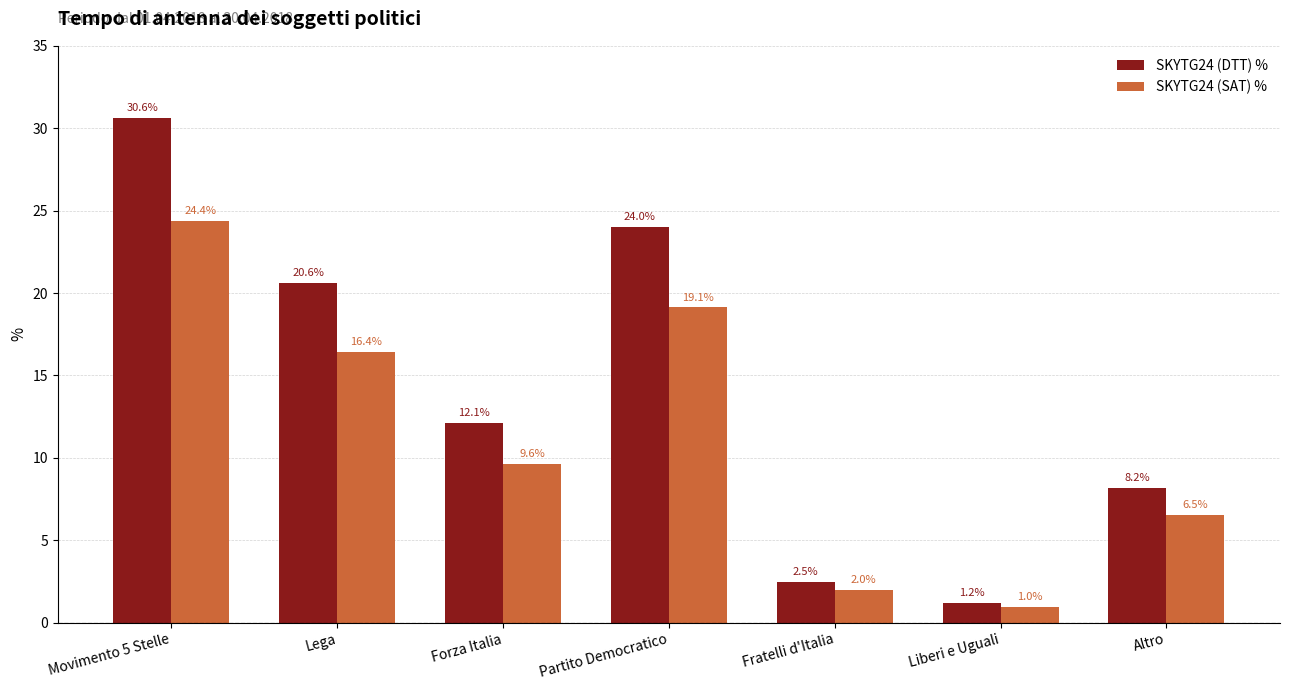

The SKYTG24 (SAT) % series shows 9.6 at Forza Italia. True or false?

True